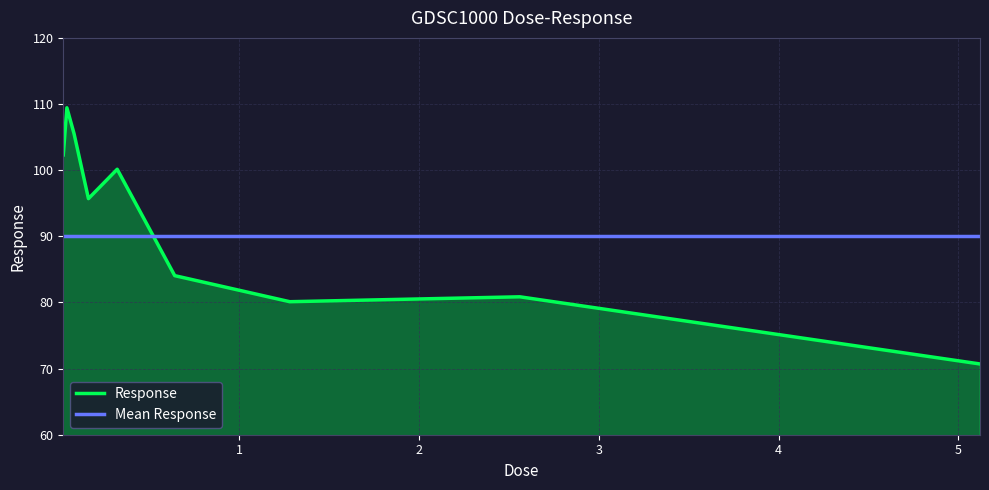

Which series has the largest range (max minus min)?

Response